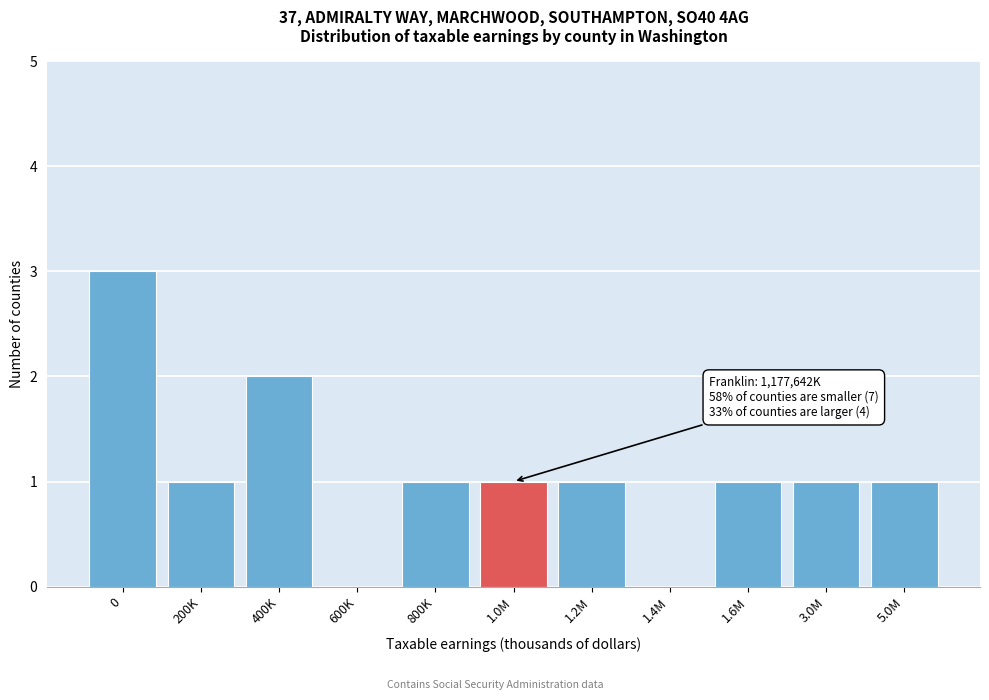

Reading left to right, list all the values displayed in this chart.

0=3	200K=1	400K=2	600K=0	800K=1	1.0M=1	1.2M=1	1.4M=0	1.6M=1	3.0M=1	5.0M=1